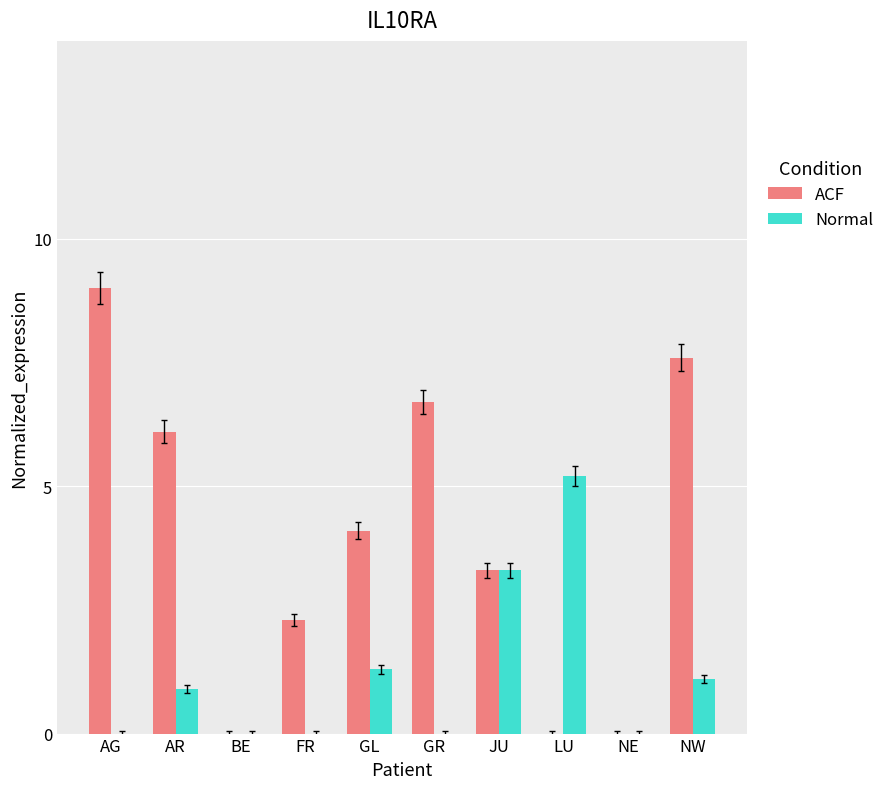

What is the sum of the Normal values at GL and GR?

1.3